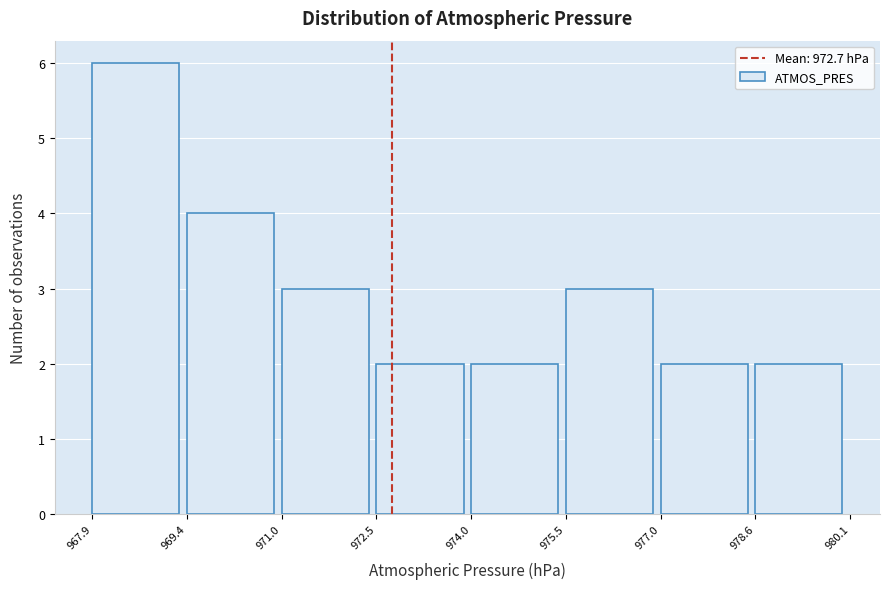

How tall is the bar that spans 978.6 to 980.1 on the x-axis? The values are not printed on the chart, so give them approximately, as read against the axis.

2